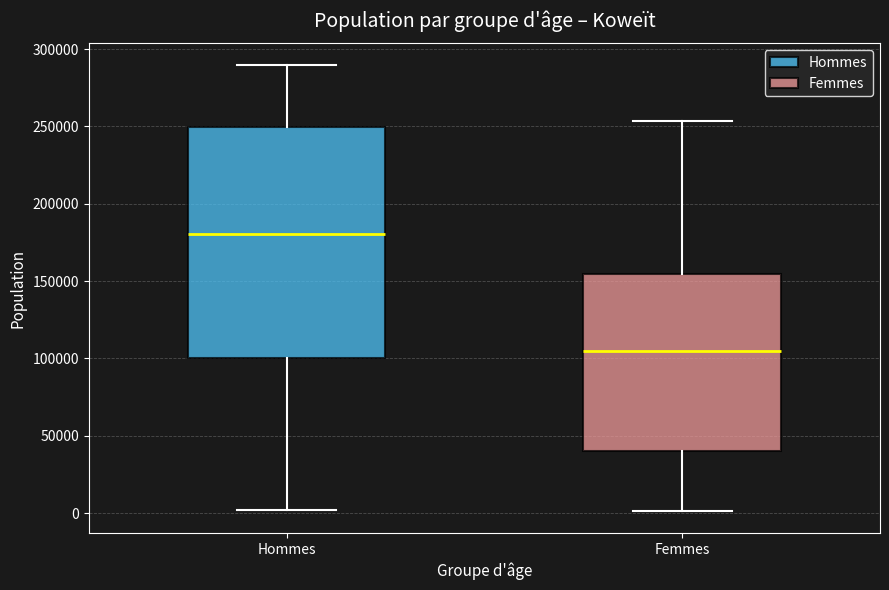

Comparing the boxes themselves (not the whiskers), which one is the tallest?

Hommes